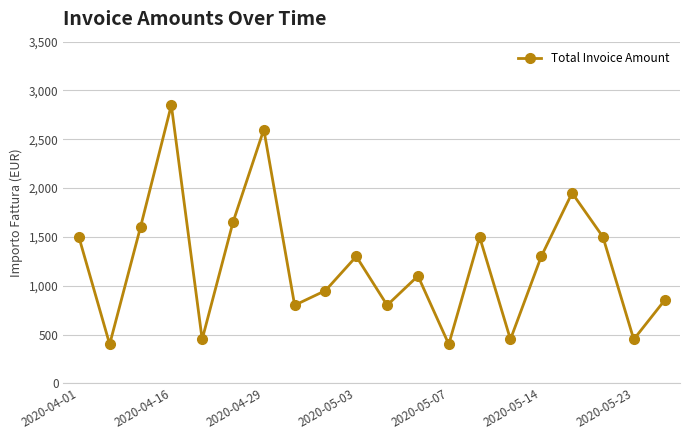

What is the value of the 18th point from the left?

1500